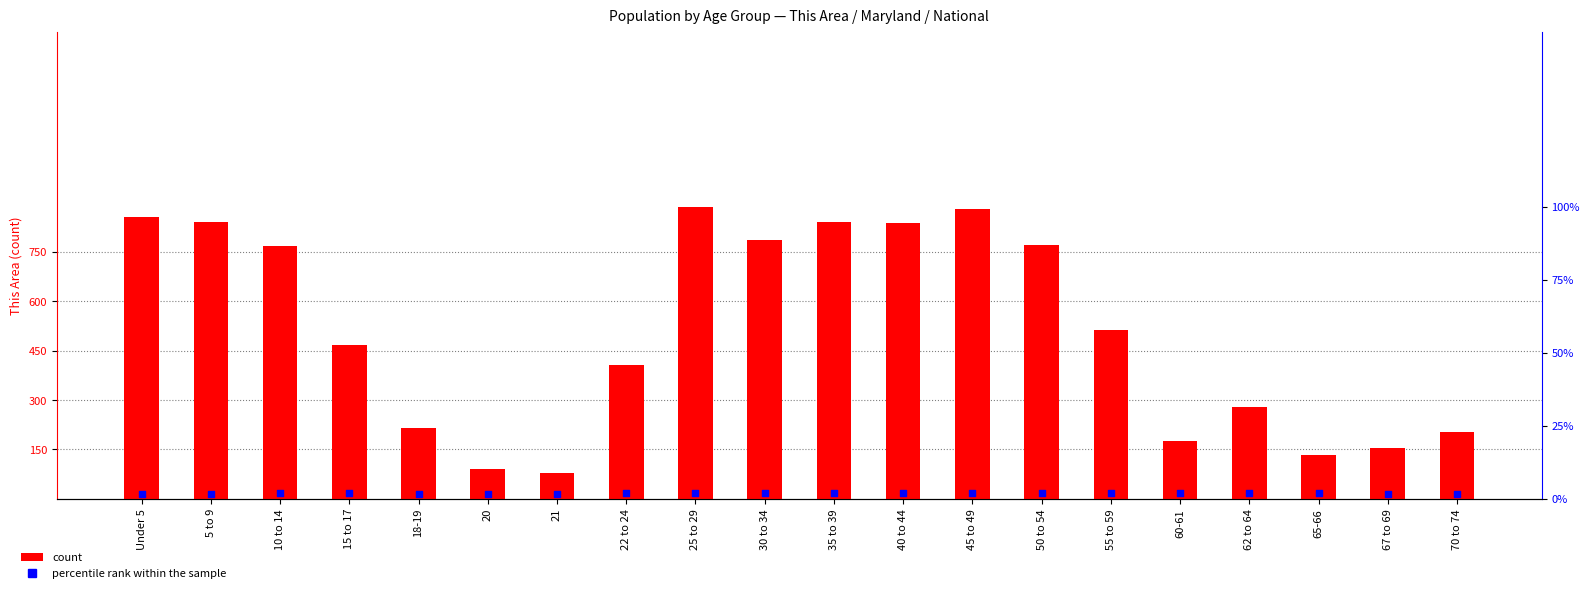

Is the value of percentile rank within the sample at 45 to 49 greater than the value of count at 62 to 64?

No